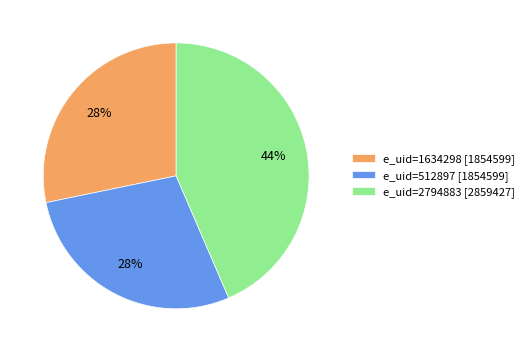

Does any single category account for the majority?

No